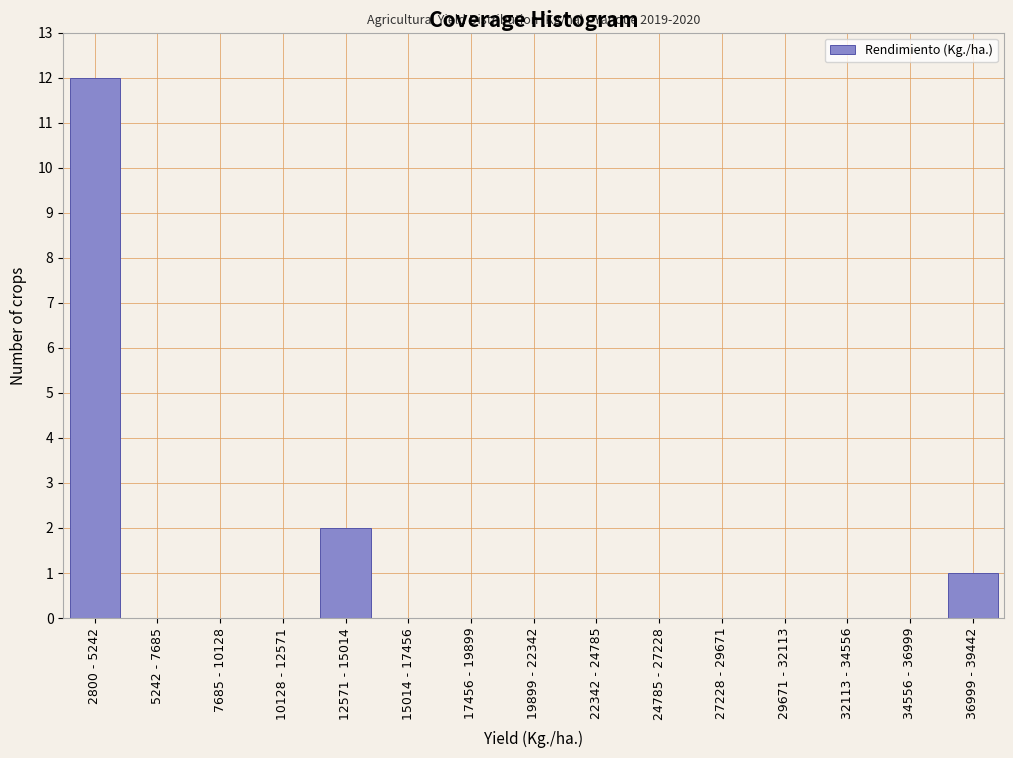

Reading left to right, extract all data points from this chart.

2800 - 5242=12	5242 - 7685=0	7685 - 10128=0	10128 - 12571=0	12571 - 15014=2	15014 - 17456=0	17456 - 19899=0	19899 - 22342=0	22342 - 24785=0	24785 - 27228=0	27228 - 29671=0	29671 - 32113=0	32113 - 34556=0	34556 - 36999=0	36999 - 39442=1